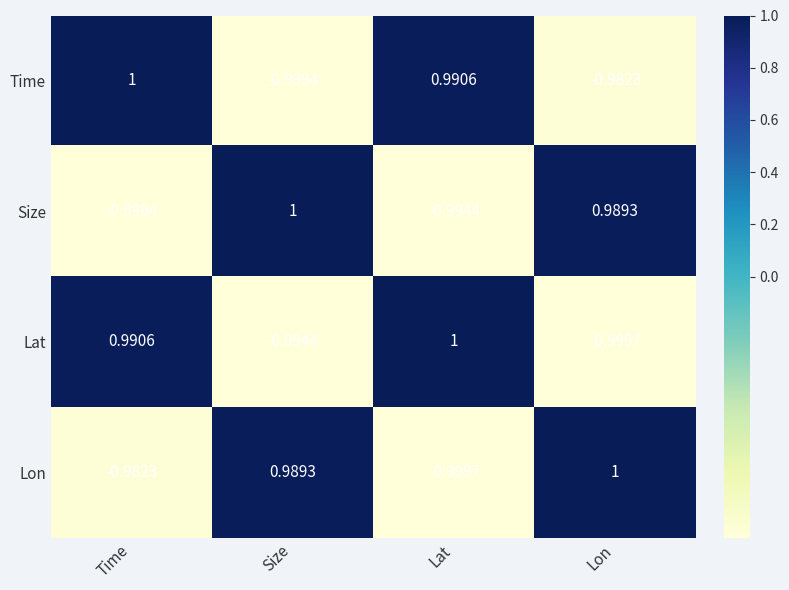

Rank the series at Lat from lowest to highest value.

Lon, Size, Time, Lat